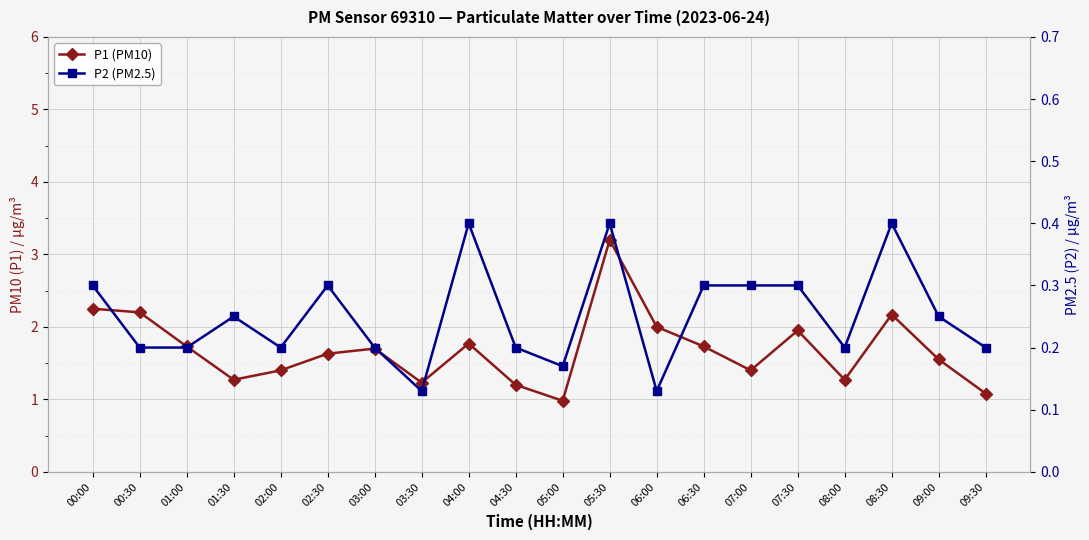

True or false: P1 (PM10) has more than 1 points higher than both neighbors.

True